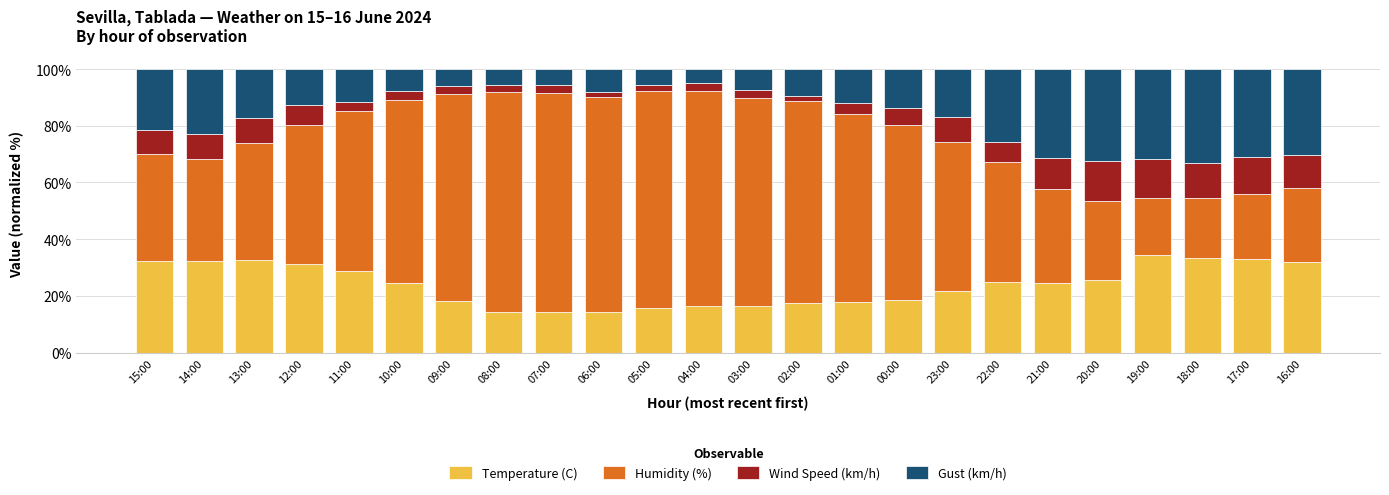

What is the difference between the maximum and minimum values in the Temperature (C) series?

20.1